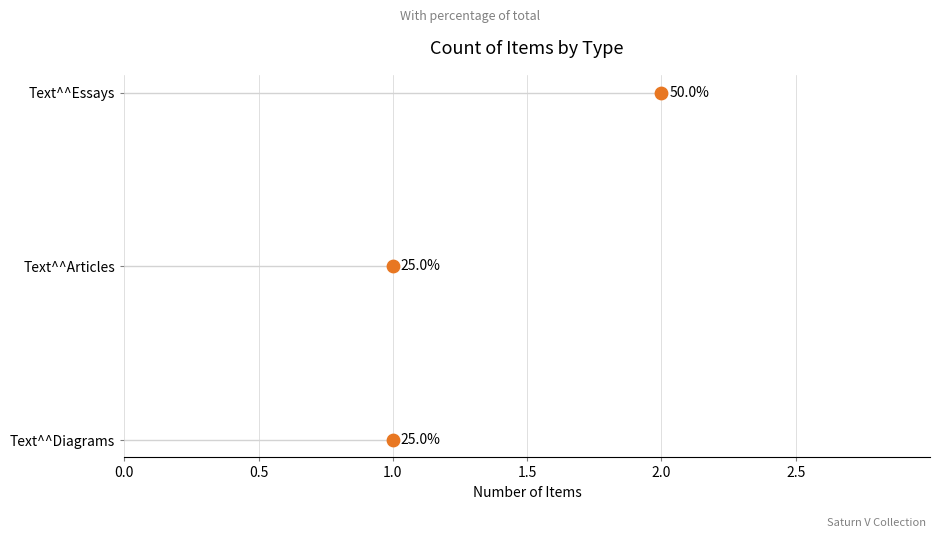

Approximately how many times larger is the value at 2.0 compared to 1.0?

2.0